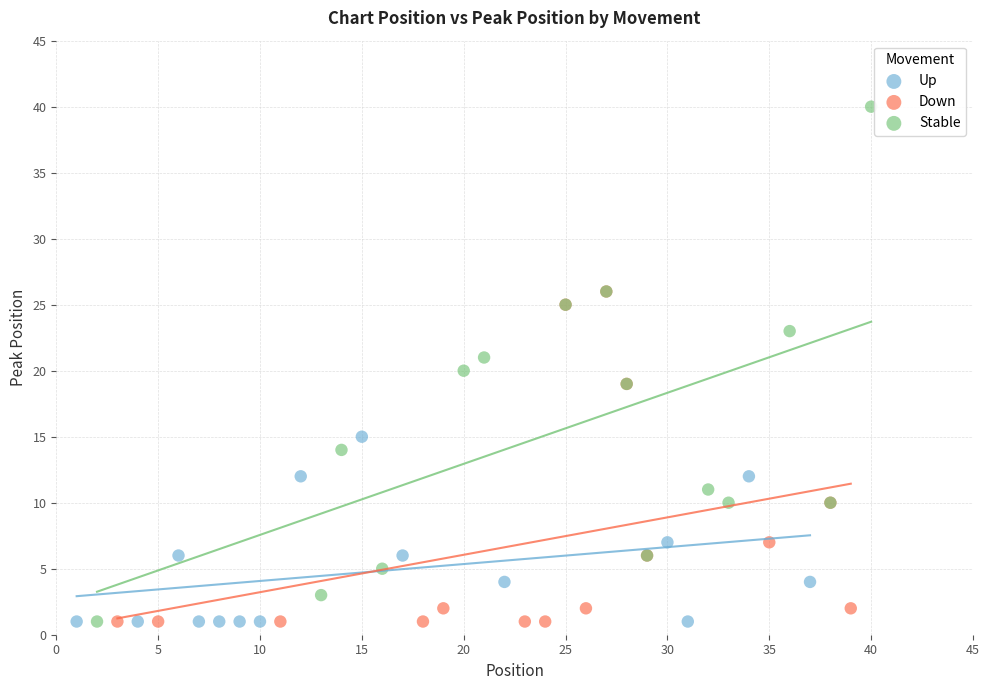

Which series has the widest spread of Y values?

Stable